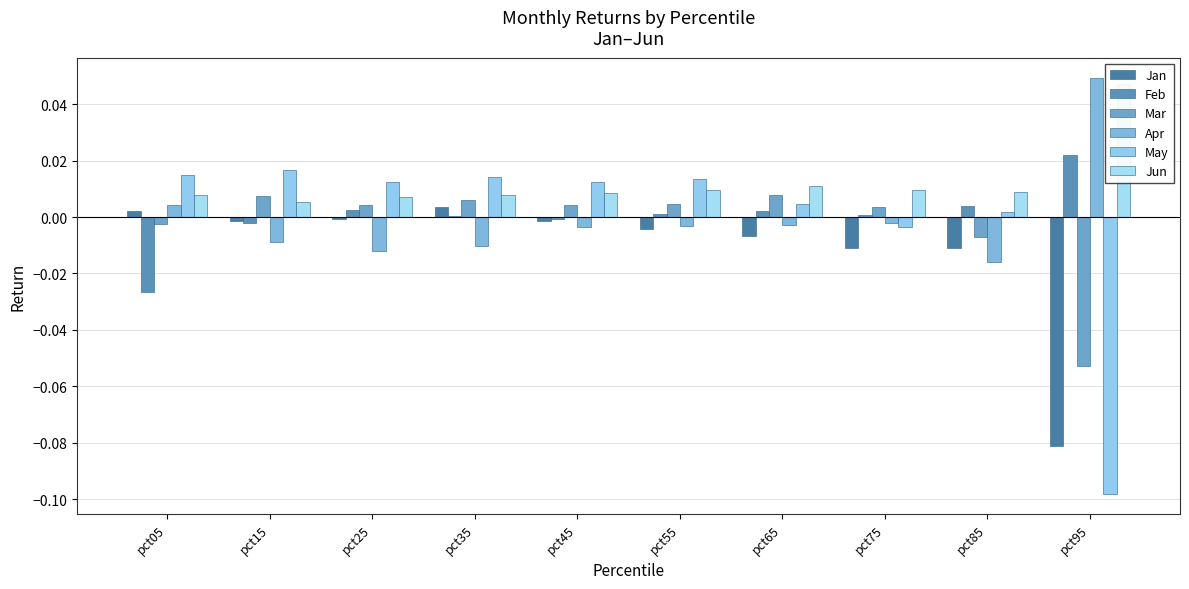

Reading left to right, transcribe all the data shown in this chart.

Jan: 0.0	-0.0	-0.0	0.0	-0.0	-0.0	-0.0	-0.0	-0.0	-0.1
Feb: -0.0	-0.0	0.0	0.0	-0.0	0.0	0.0	0.0	0.0	0.0
Mar: -0.0	0.0	0.0	0.0	0.0	0.0	0.0	0.0	-0.0	-0.1
Apr: 0.0	-0.0	-0.0	-0.0	-0.0	-0.0	-0.0	-0.0	-0.0	0.0
May: 0.0	0.0	0.0	0.0	0.0	0.0	0.0	-0.0	0.0	-0.1
Jun: 0.0	0.0	0.0	0.0	0.0	0.0	0.0	0.0	0.0	0.0